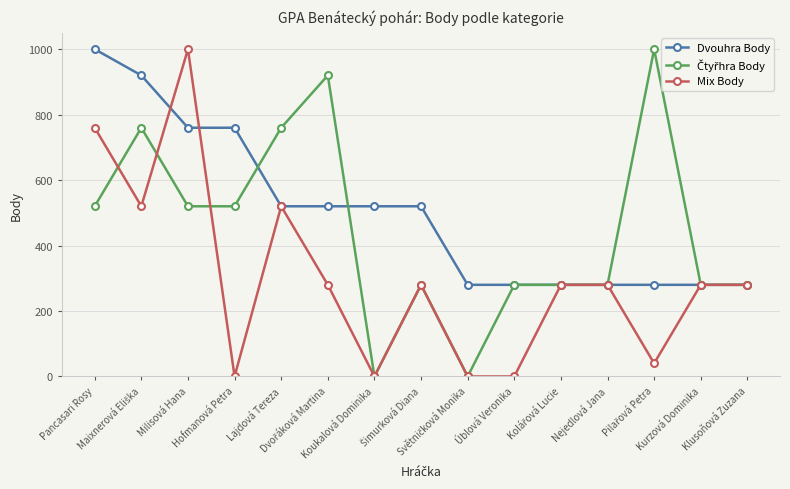

At how many categories does at least one series exceed 323?

9